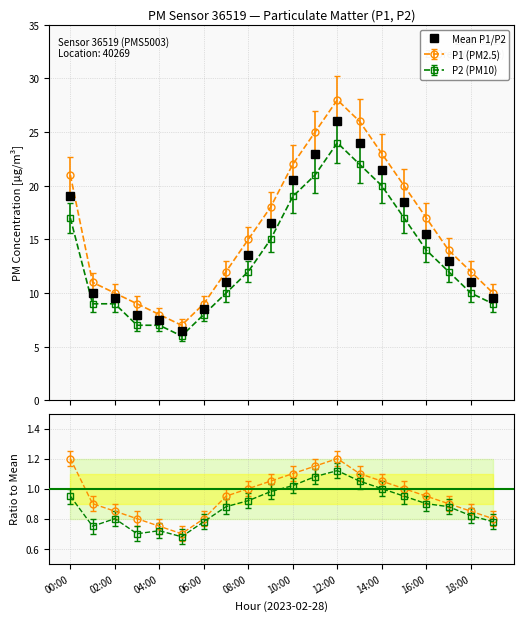

What is the label of the 17th point from the left?

16:00